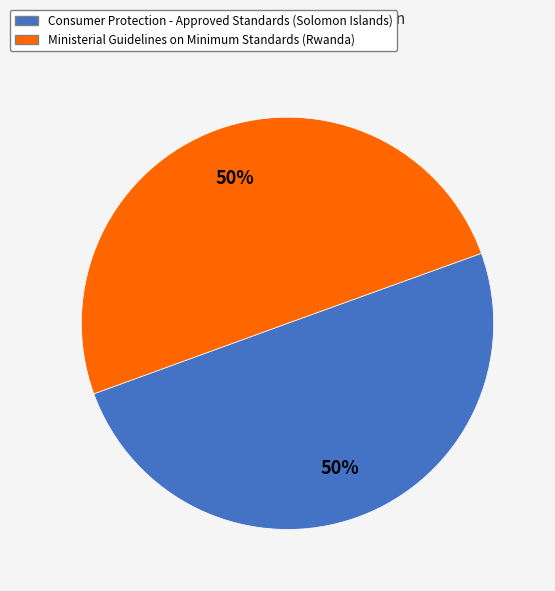

How many segments does this pie chart have?

2